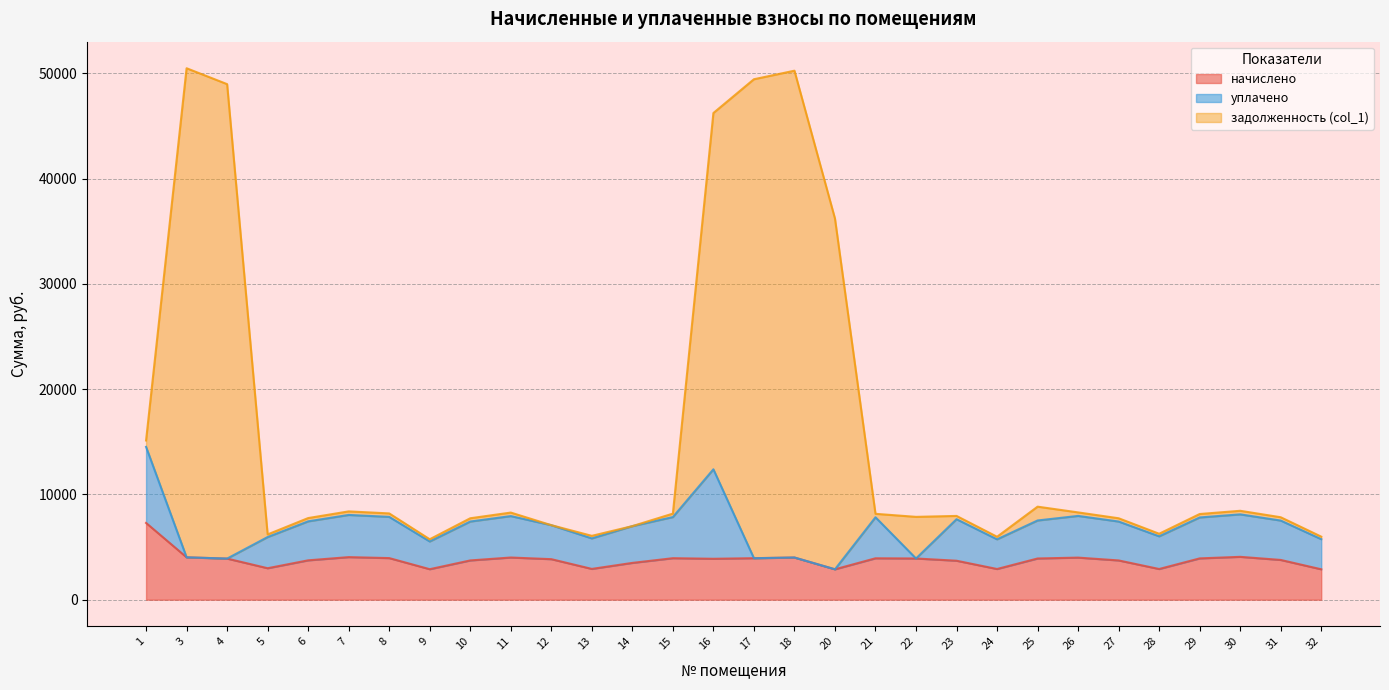

Is it true that начислено equals 1995.2 at 12?

False